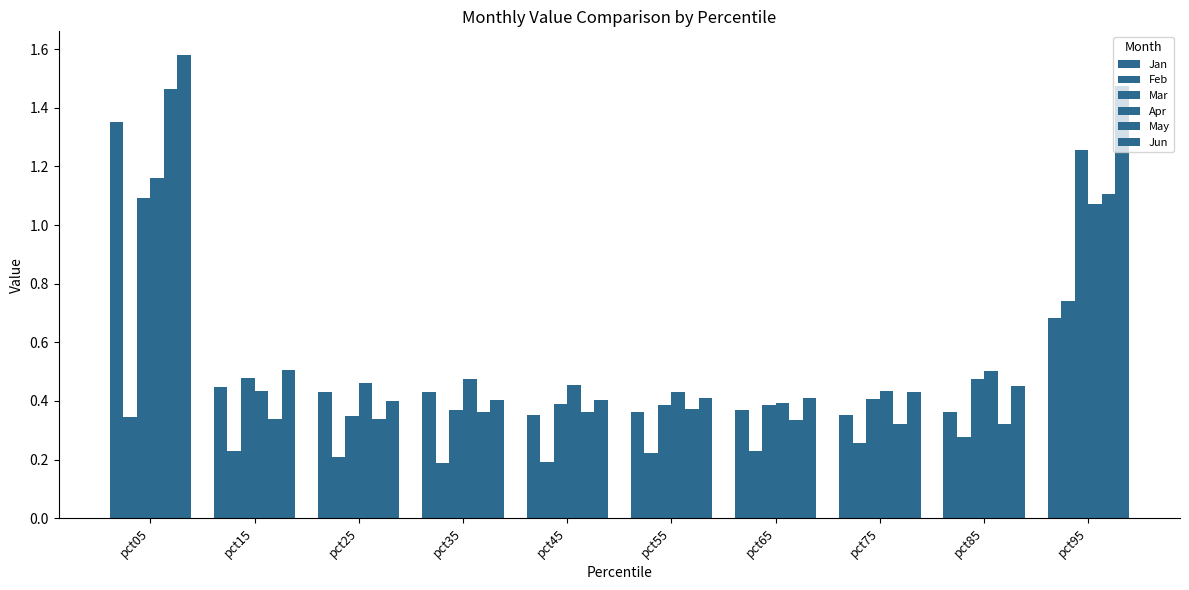

Count the number of categories in the chart.

10